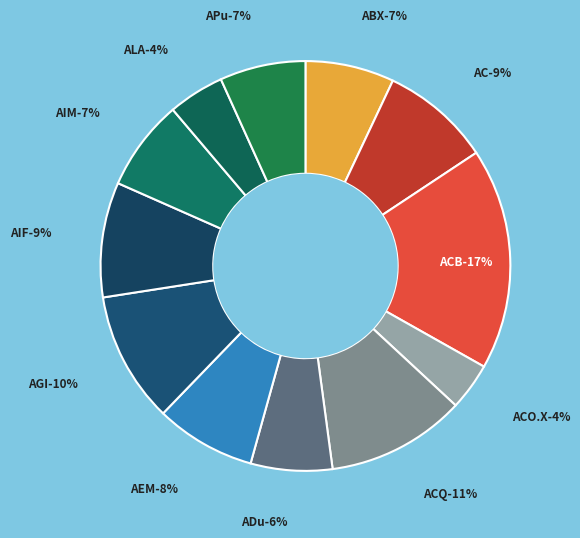

Is AGI the majority of the pie?

No